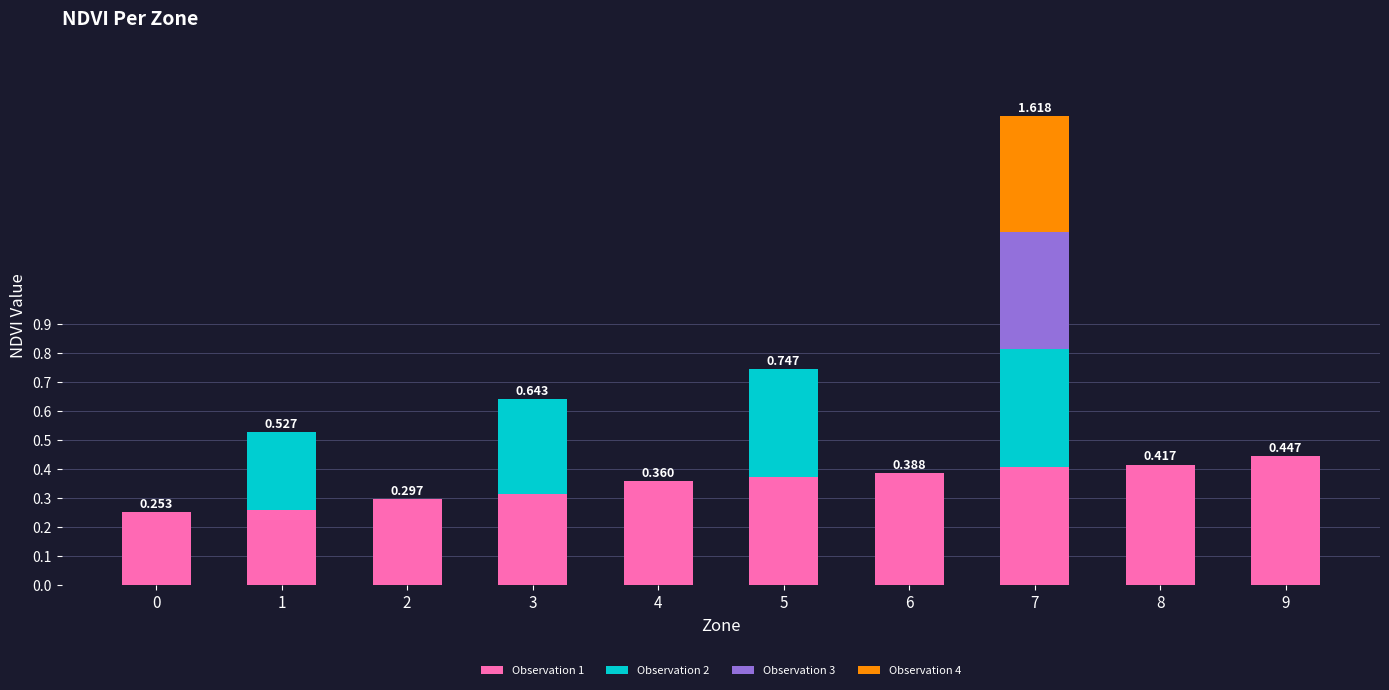

Which series has the widest spread of values?

Observation 2